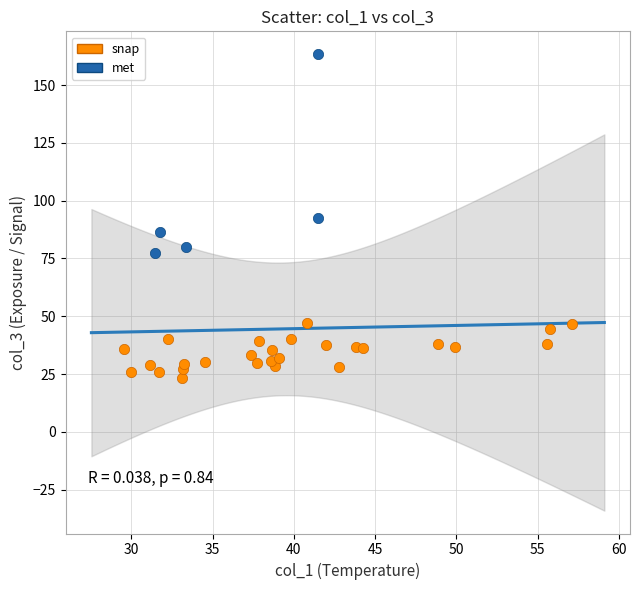

Which series contains the lowest Y value?

snap